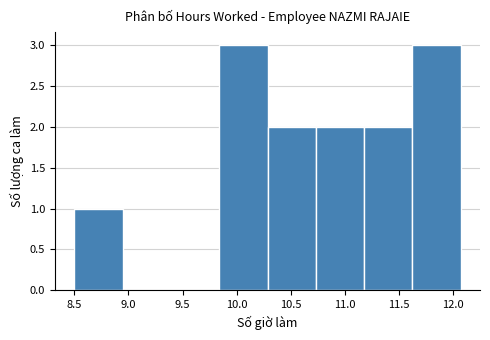

What is the height of the bar covering 8.50 to 8.95 on the x-axis? Neither the bar edges nor the heights are printed on the chart, so give them approximately, as read against the axes.

1